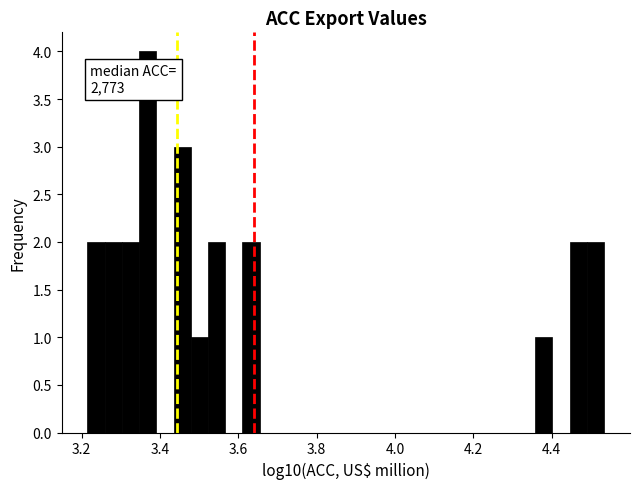

Around what value on the x-axis is the tallest bar? Give the approximate position of its centre, as read against the axis.

3.36